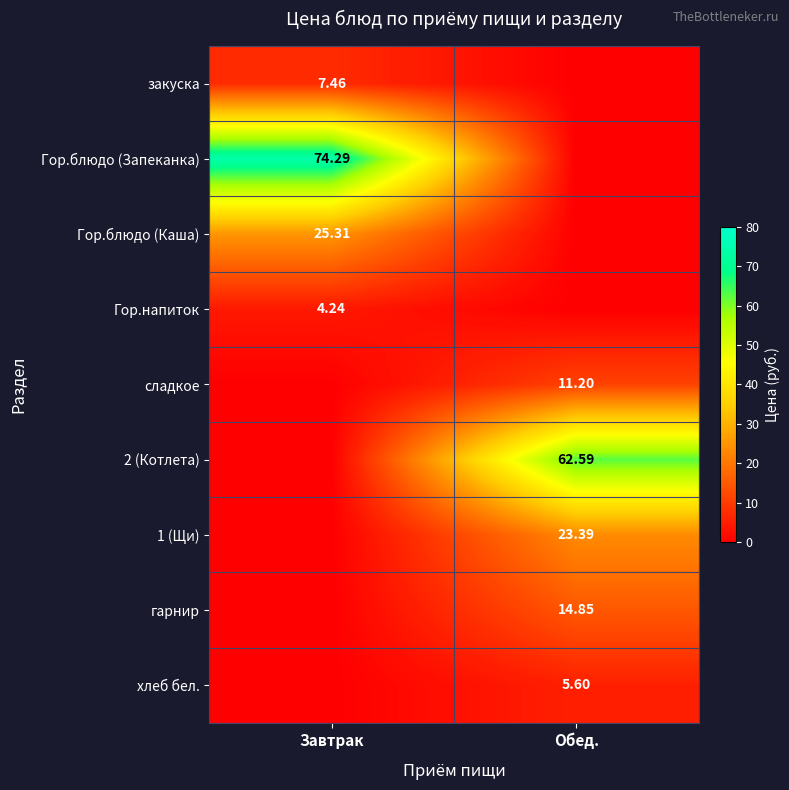

Is the value of 2 (Котлета) at Обед. greater than the value of сладкое at Завтрак?

Yes